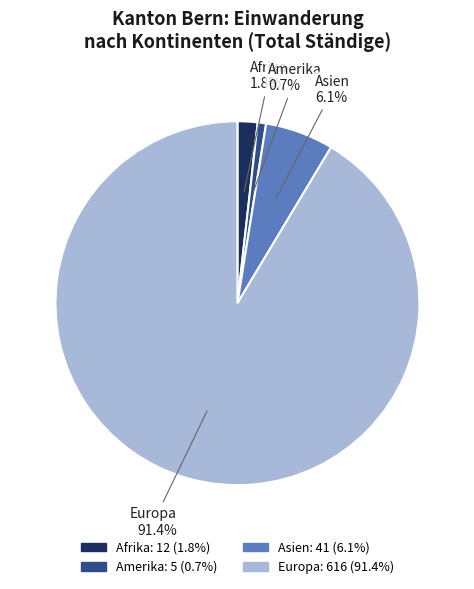

Is there a majority slice in this chart?

Yes